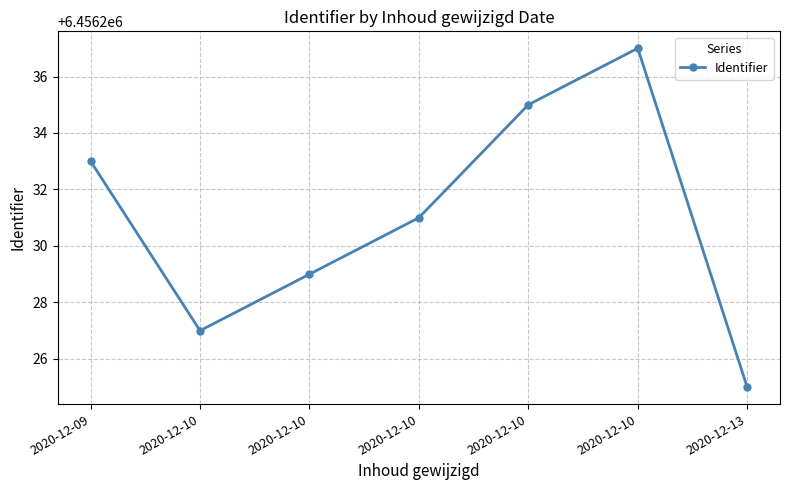

Count the number of data series in this chart.

1